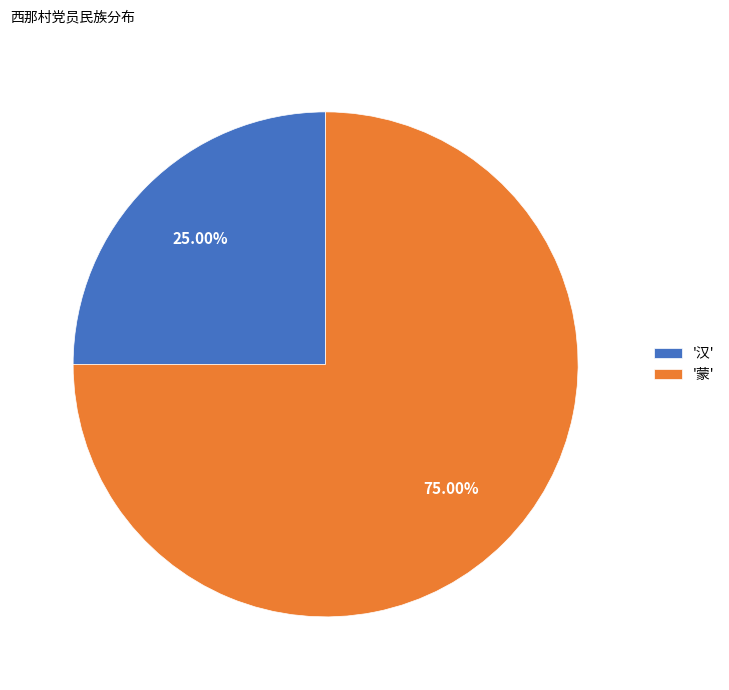

Which slice is the largest?

'蒙'